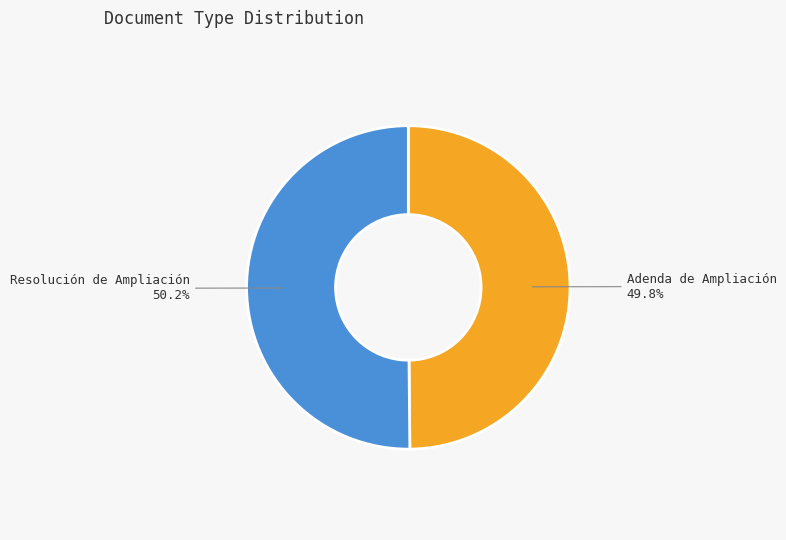

To the nearest percent, what is the average slice percentage?

50%